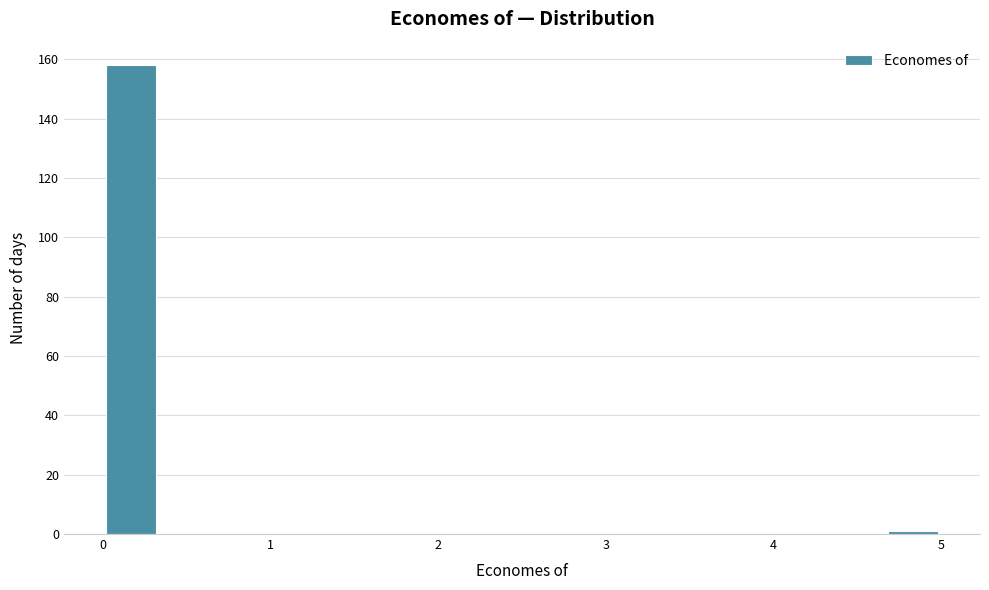

Around what value on the x-axis is the tallest bar? Give the approximate position of its centre, as read against the axis.

0.2